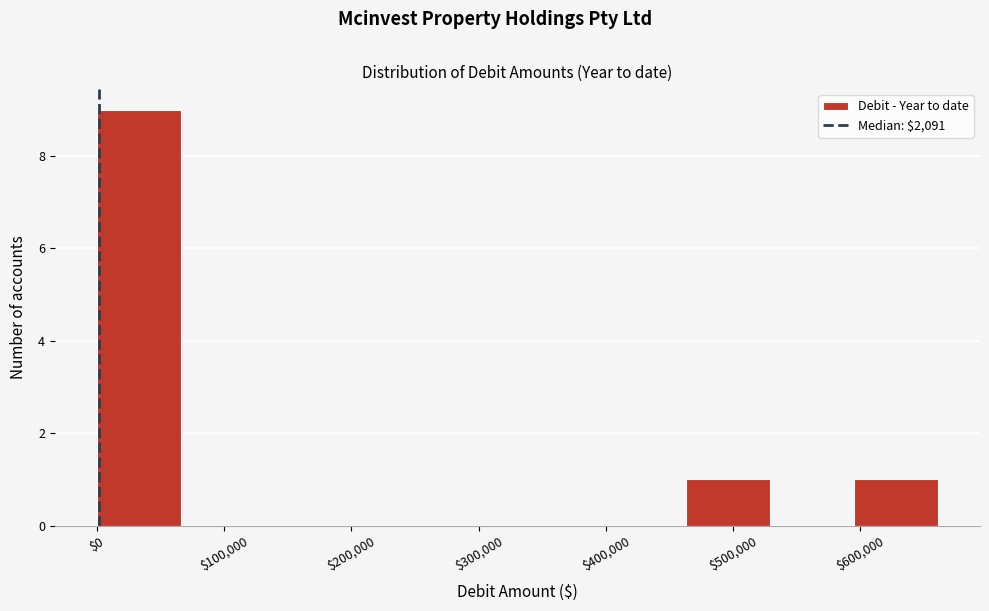

How tall is the bar that spans 0 to 70000 on the x-axis? Neither the bar edges nor the heights are printed on the chart, so give them approximately, as read against the axes.

9